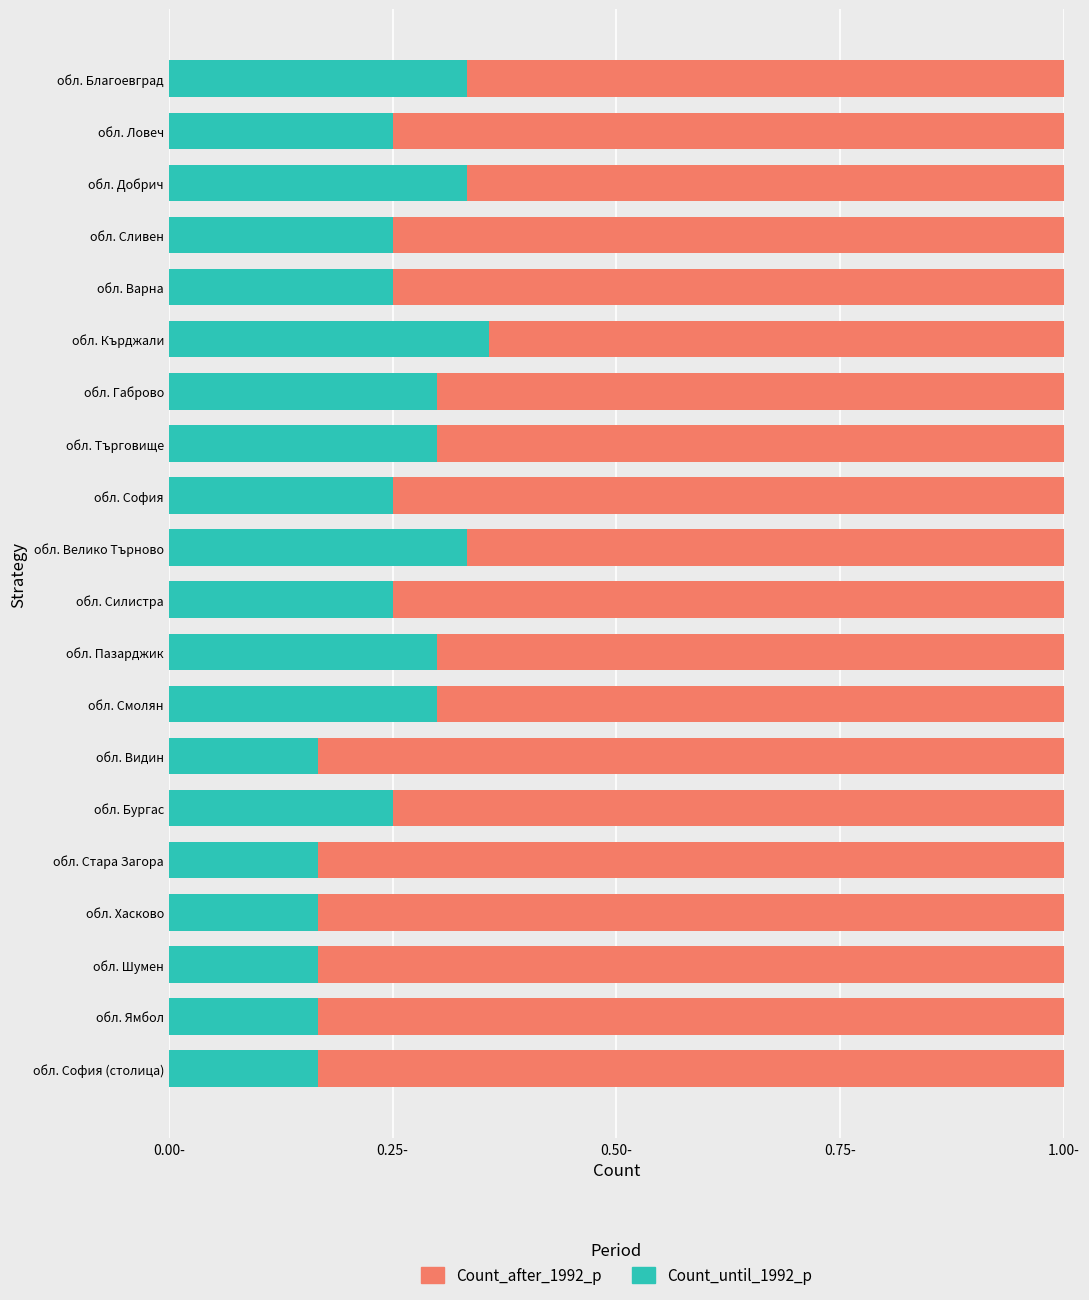

What is the sum of all Count_until_1992_p values?

5.1